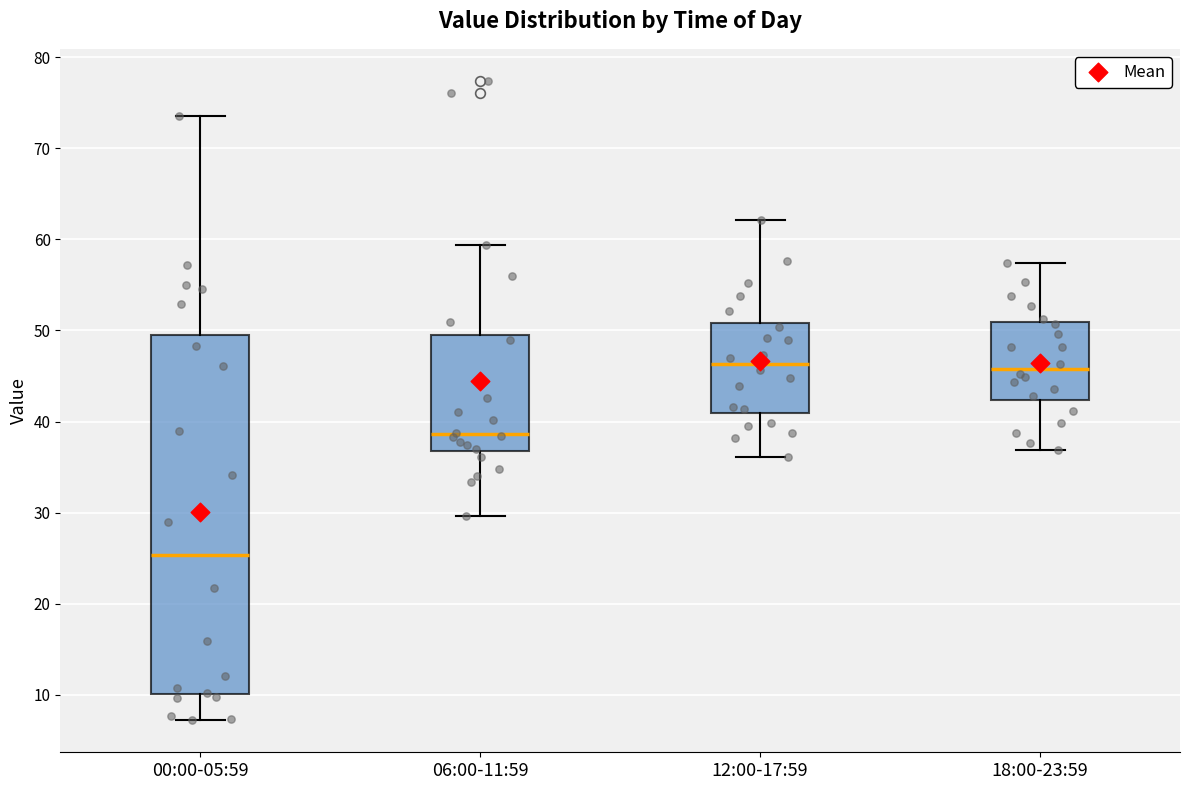

Reading left to right, read every box against the y-axis: the position of its median line, the range the box covers, and the ends of its whiskers. The values are not printed on the chart, so give them approximately, as read against the axis.

00:00-05:59: median 25, box 10 to 49, whiskers 7 to 74
06:00-11:59: median 39, box 37 to 49, whiskers 30 to 59
12:00-17:59: median 46, box 41 to 51, whiskers 36 to 62
18:00-23:59: median 46, box 42 to 51, whiskers 37 to 57